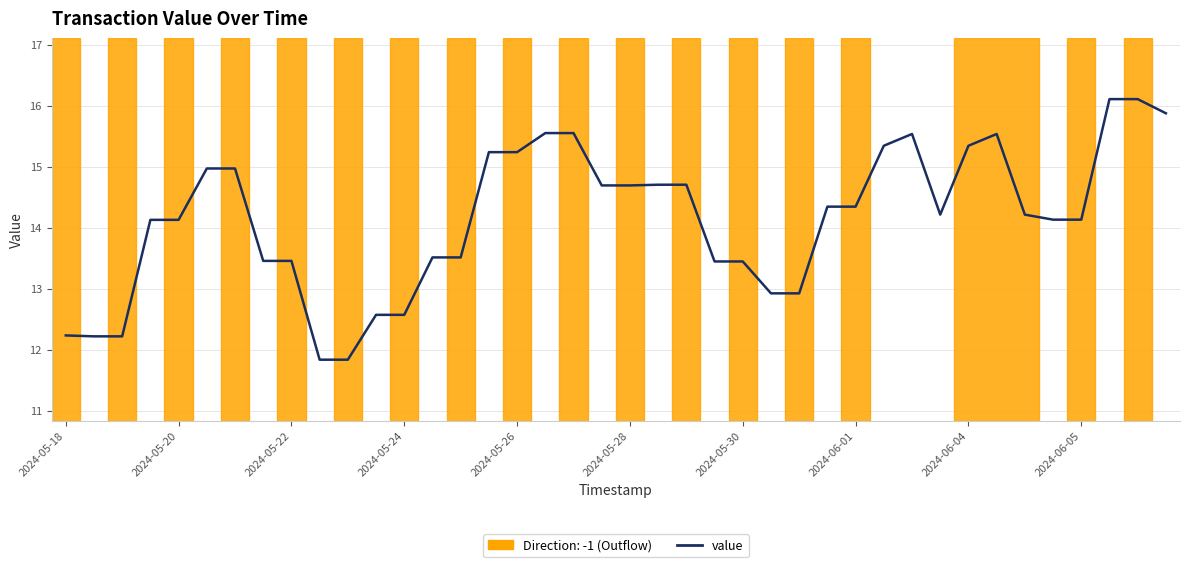

What is the minimum value shown in the chart?

11.8